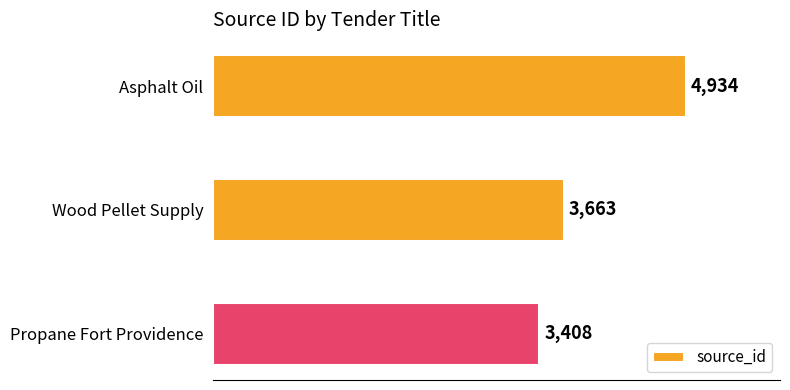

Reading top to bottom, extract all data points from this chart.

4934	3663	3408